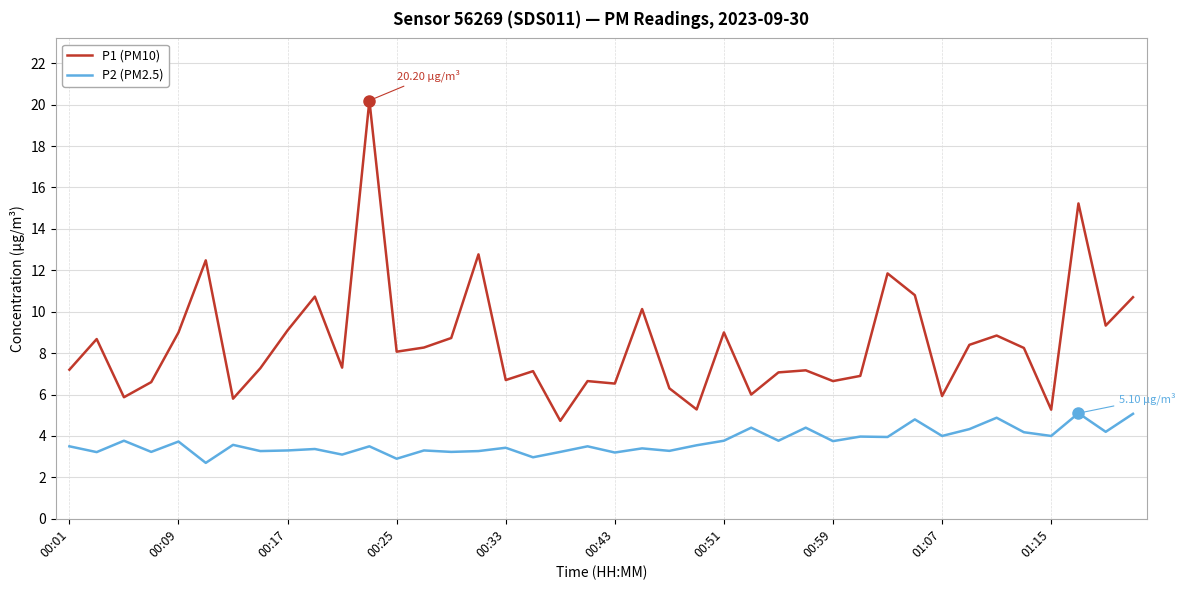

Rank the series by their maximum value, from lowest to highest.

P2 (PM2.5), P1 (PM10)